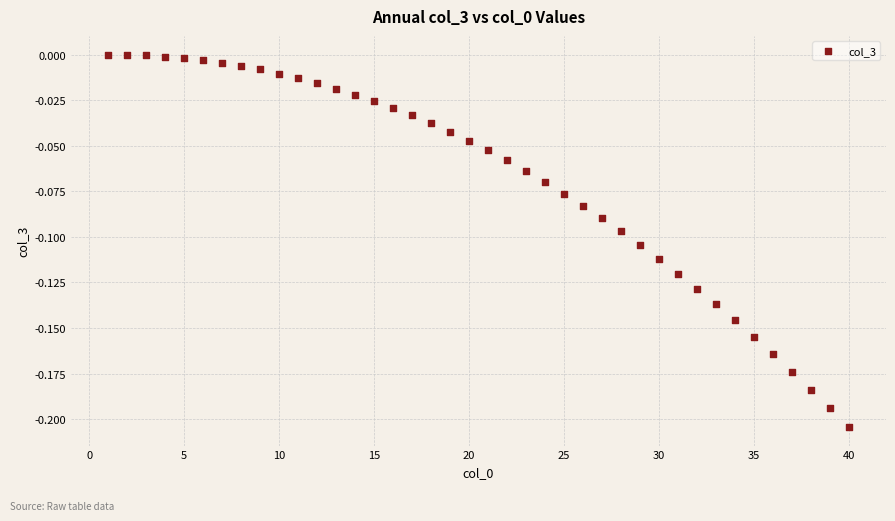

What is the range of X values (max minus min)?

39.0